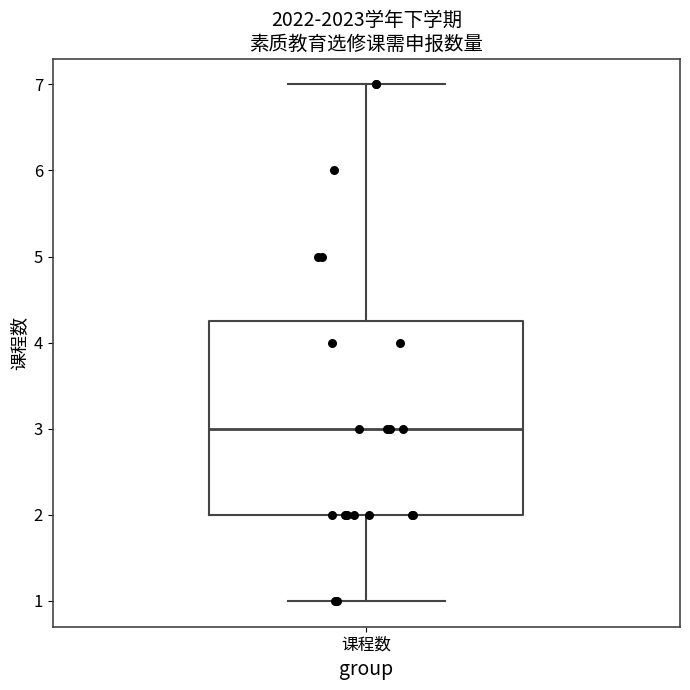

Transcribe this box plot: give where the median line is, the range the box spans, and where the two whiskers end, as read against the y-axis. The values are not printed on the chart, so give them approximately, as read against the axis.

median 3.0, box 2.0 to 4.3, whiskers 1.0 to 7.0